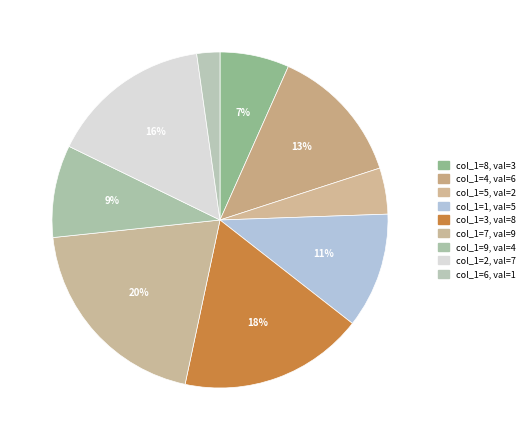

Count the number of slices in the pie.

9